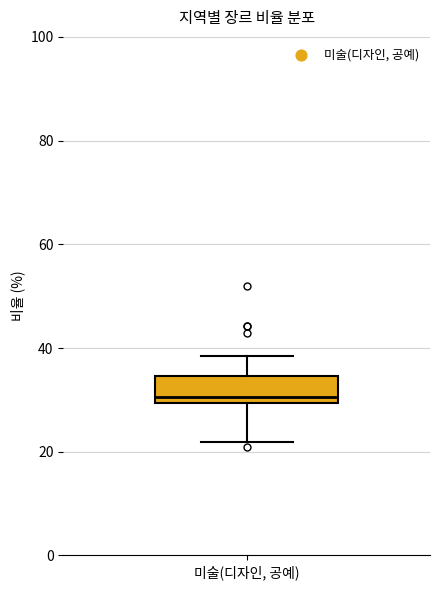

Transcribe this box plot: give where the median line is, the range the box spans, and where the two whiskers end, as read against the y-axis. The values are not printed on the chart, so give them approximately, as read against the axis.

median 30 (just above the box's lower edge), box 30 to 34, whiskers 22 to 38